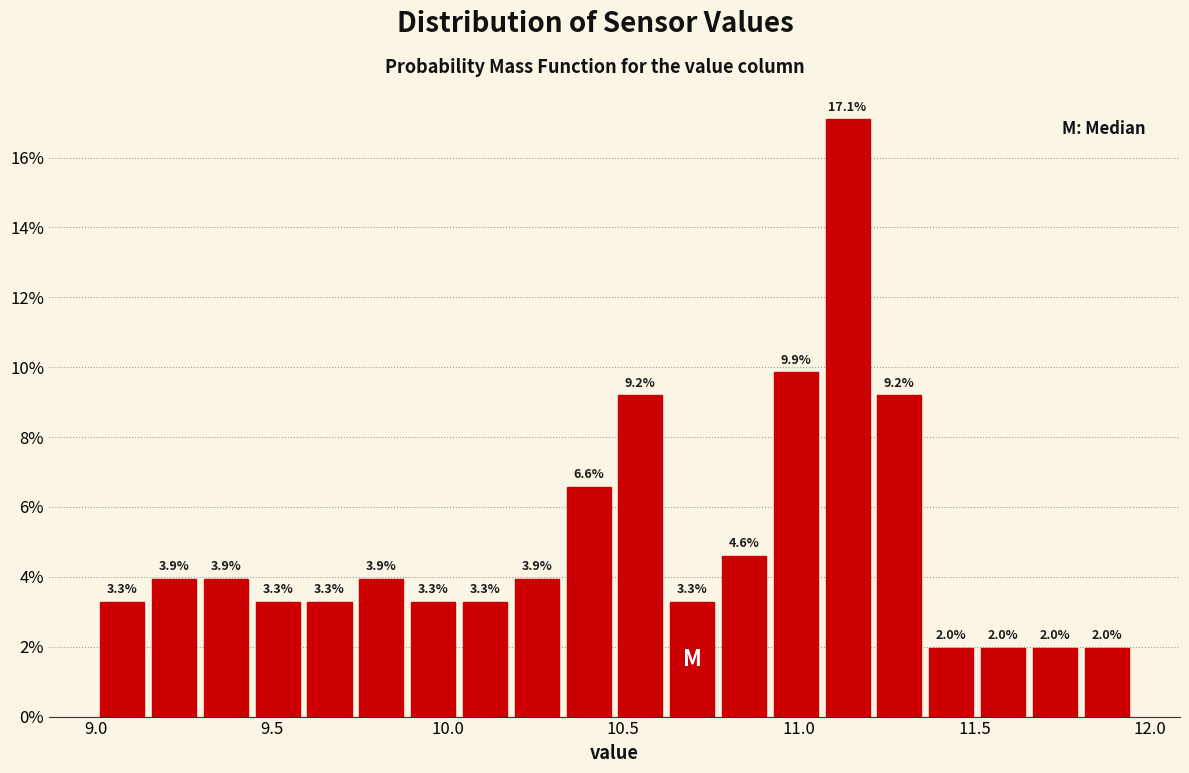

Read against the x-axis, roughly where is the centre of the tallest bar?

11.15